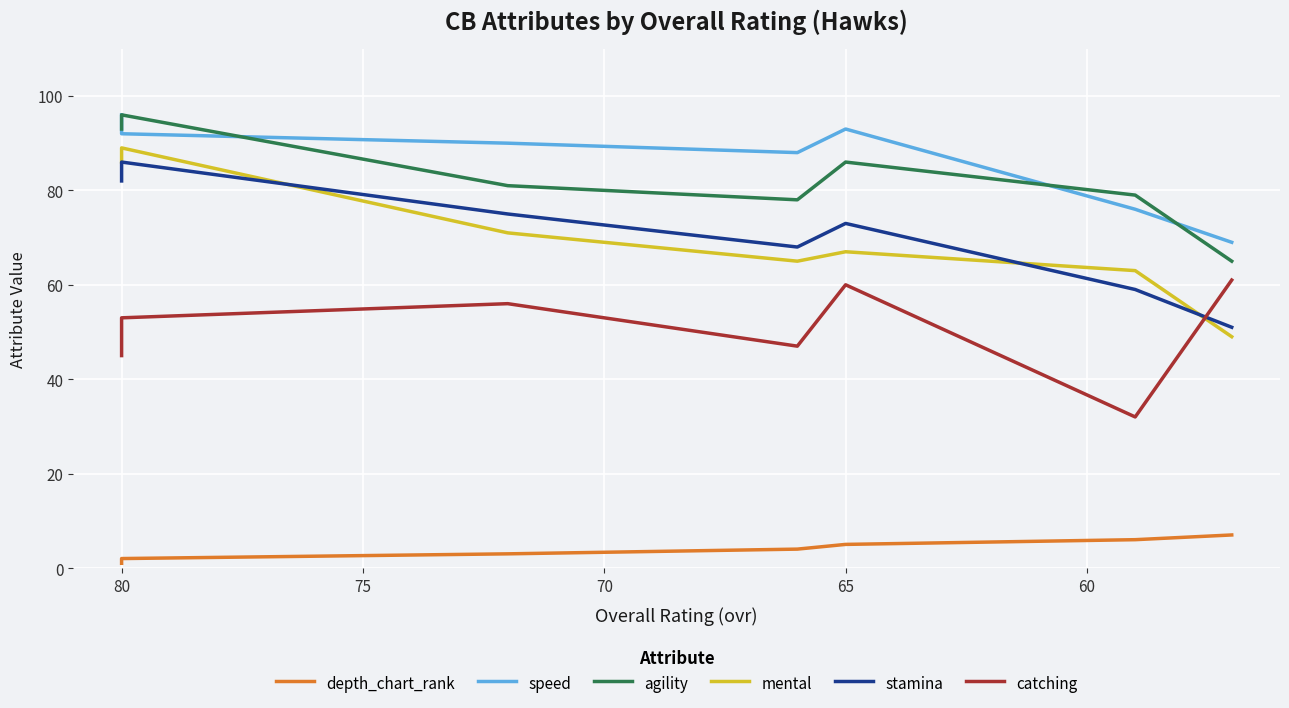

Is the value of depth_chart_rank at 75 greater than the value of speed at 80?

No